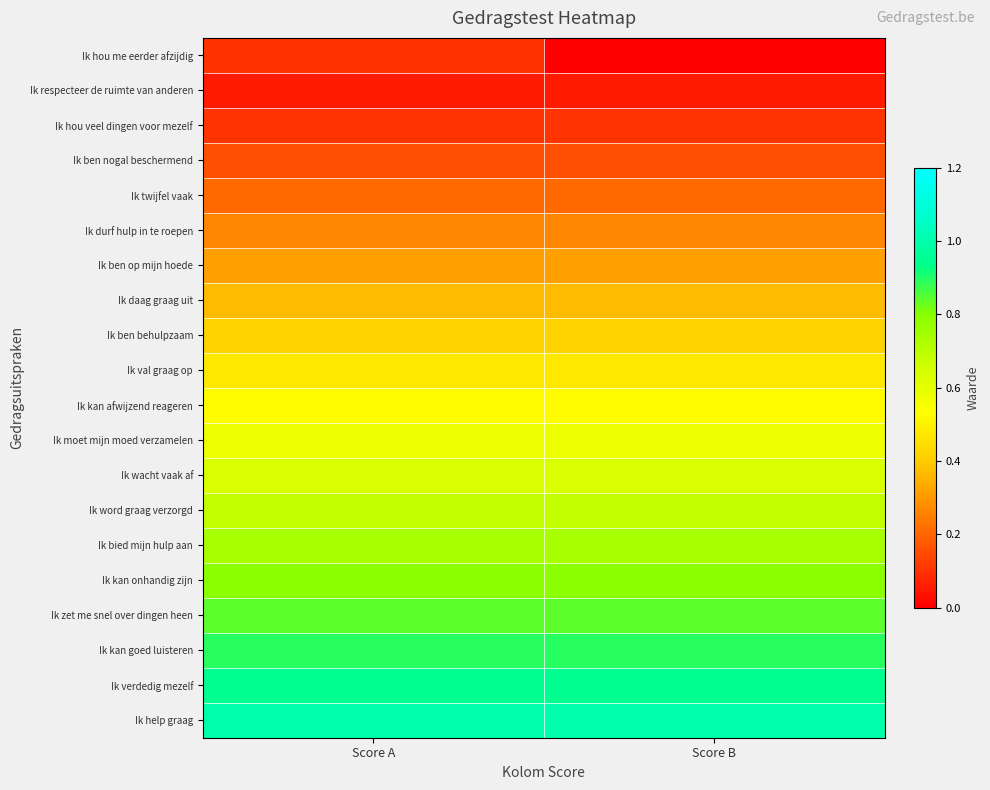

What is the total value across all series at Score B?

10.0